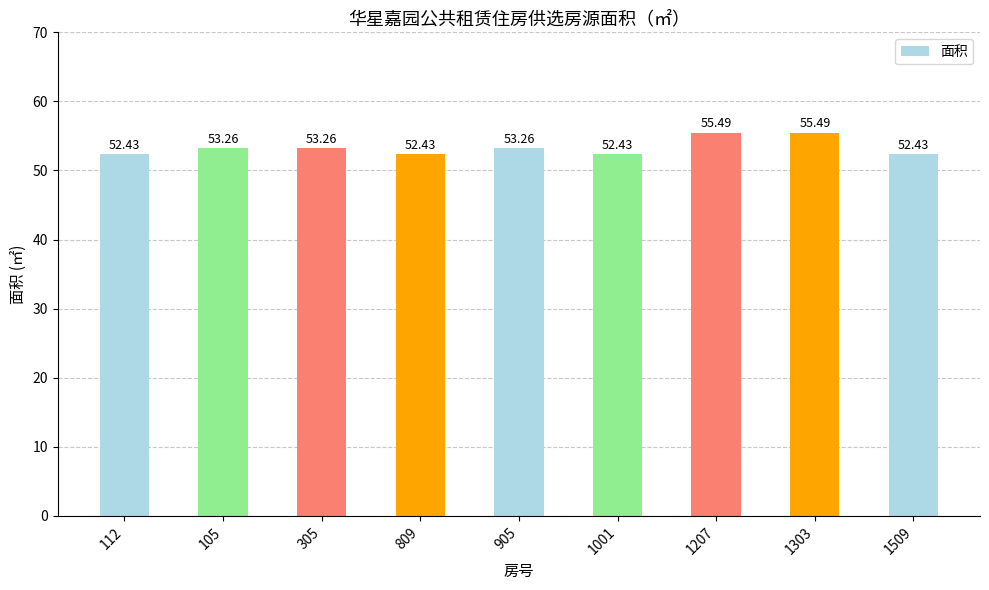

What is the label of the 2nd bar from the left?

105